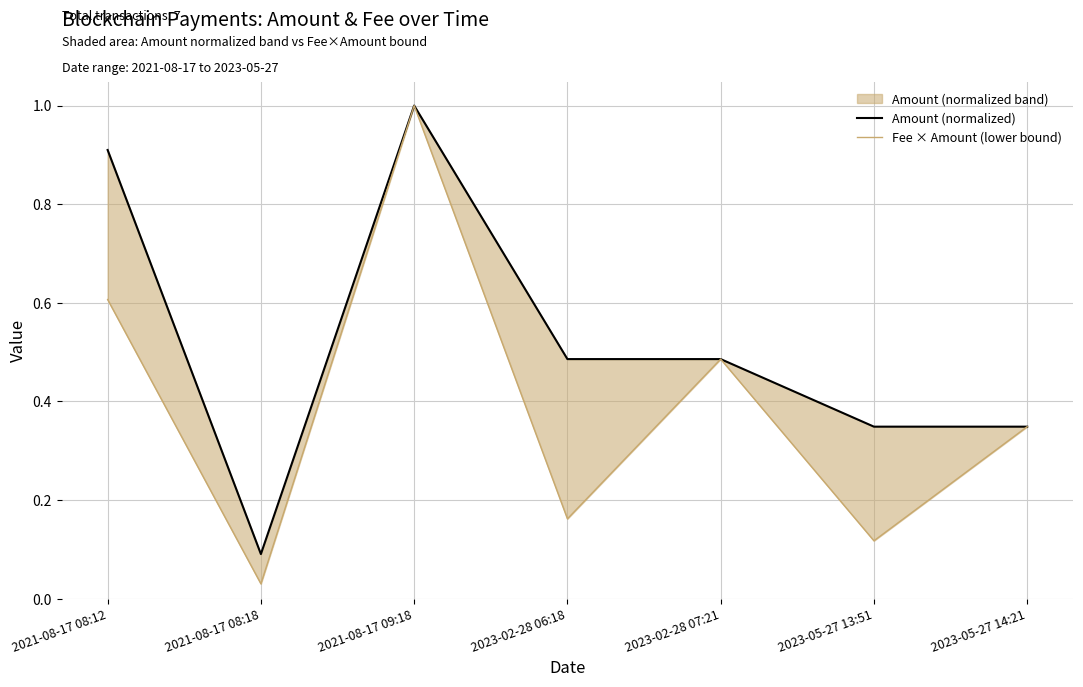

At which label does Fee × Amount (lower bound) reach its minimum?

2021-08-17 08:18